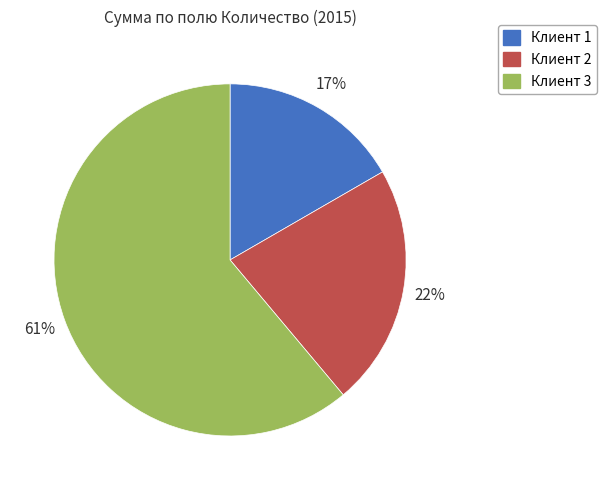

Which category has the biggest portion of the pie?

Клиент 3